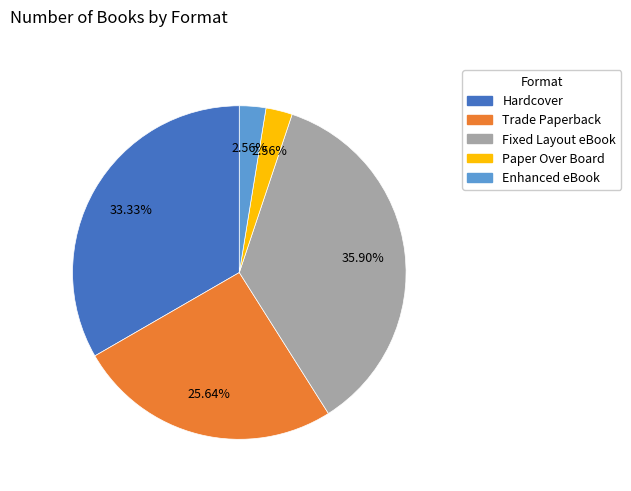

The Enhanced eBook slice represents 3% of the pie. True or false?

True